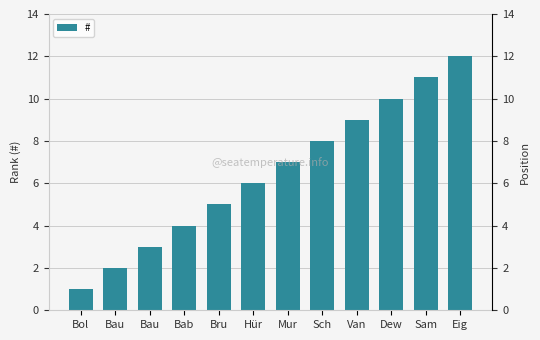

What is the change in value from Bab to Bru?

+1